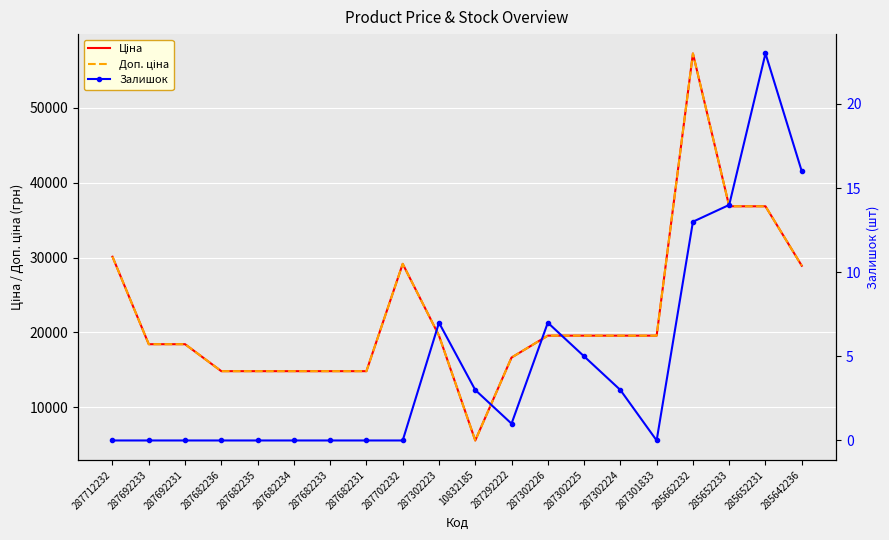

Between 287682231 and 287712232, which is larger?

287712232